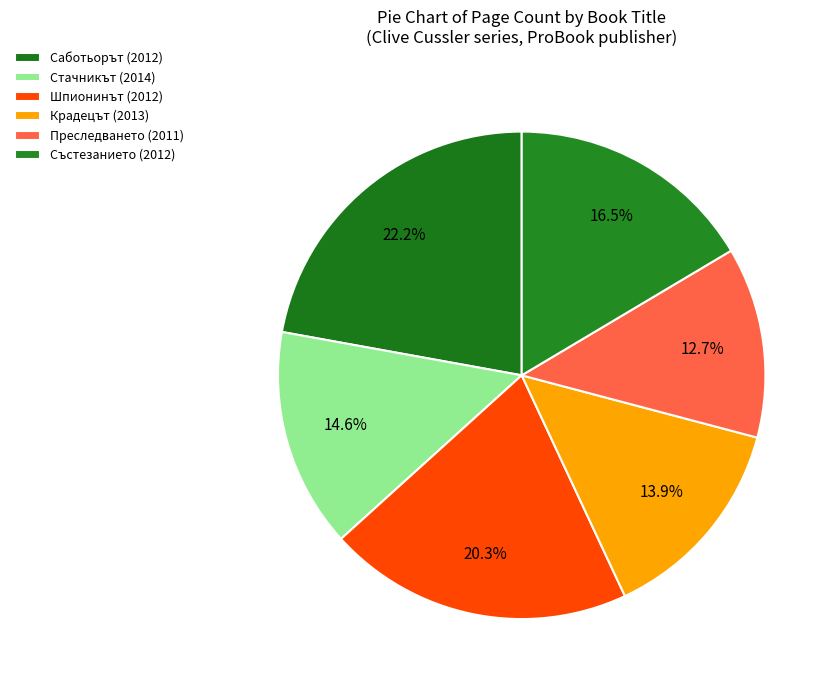

Which slice is the largest?

Саботьорът (2012)